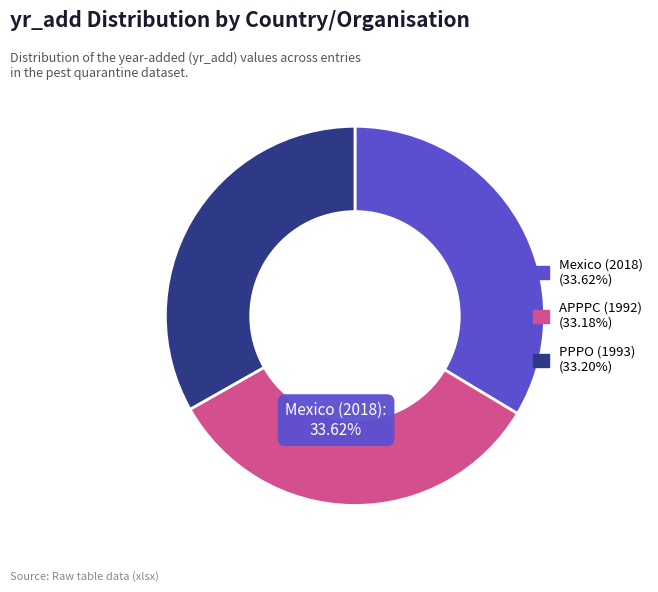

Is it true that APPPC (1992) is 23% of the pie?

False